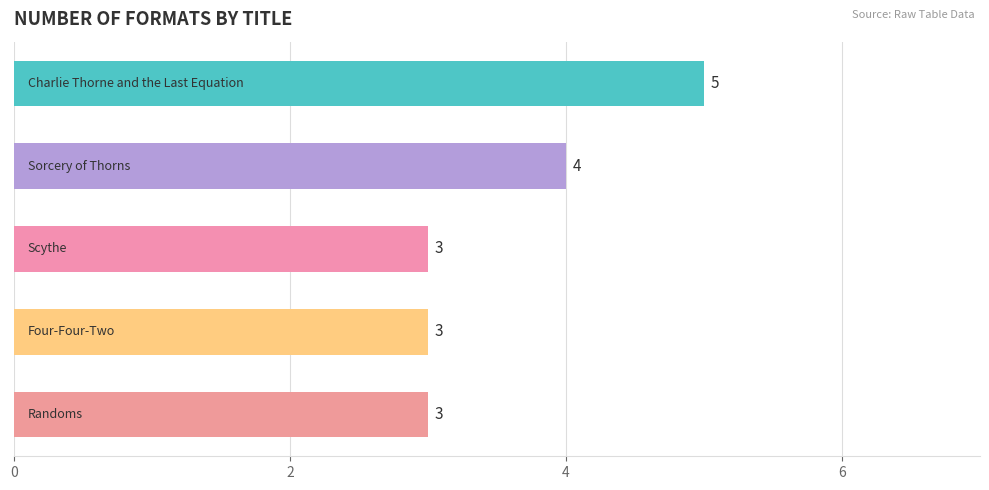

Reading top to bottom, extract all data points from this chart.

5	4	3	3	3